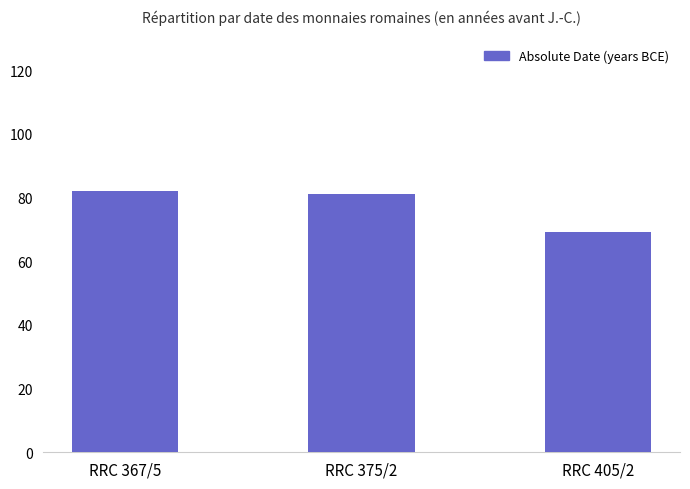

At which label does the data first exceed 81?

RRC 367/5